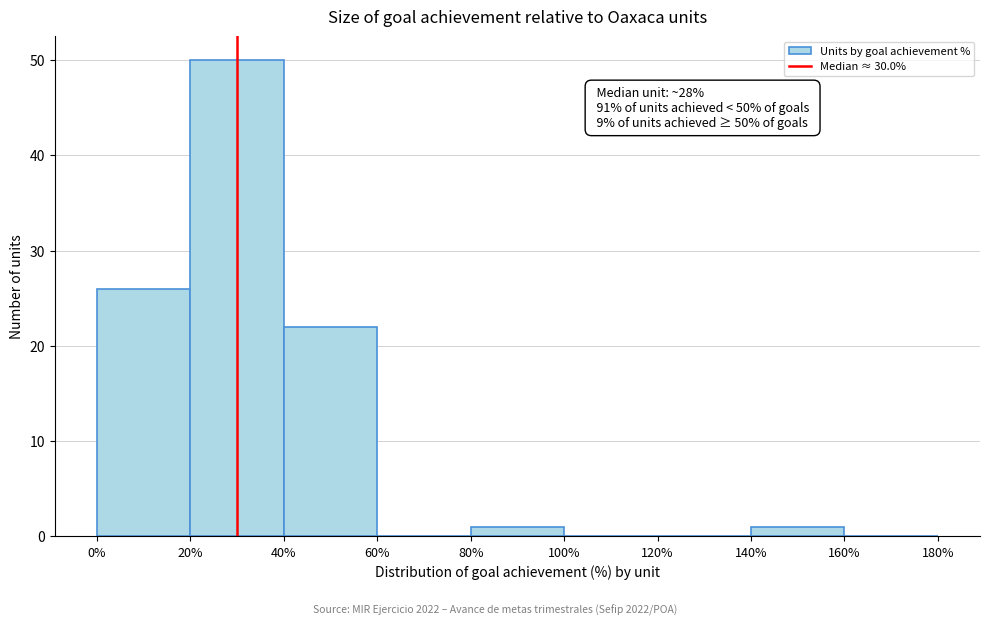

Over which range of the x-axis is the bar tallest?

20% to 40%